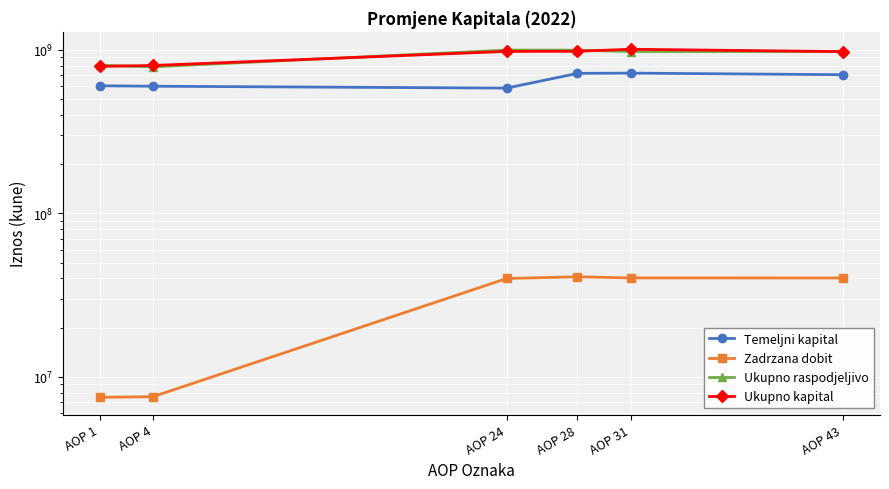

What is the minimum value for Temeljni kapital?

583790724.5